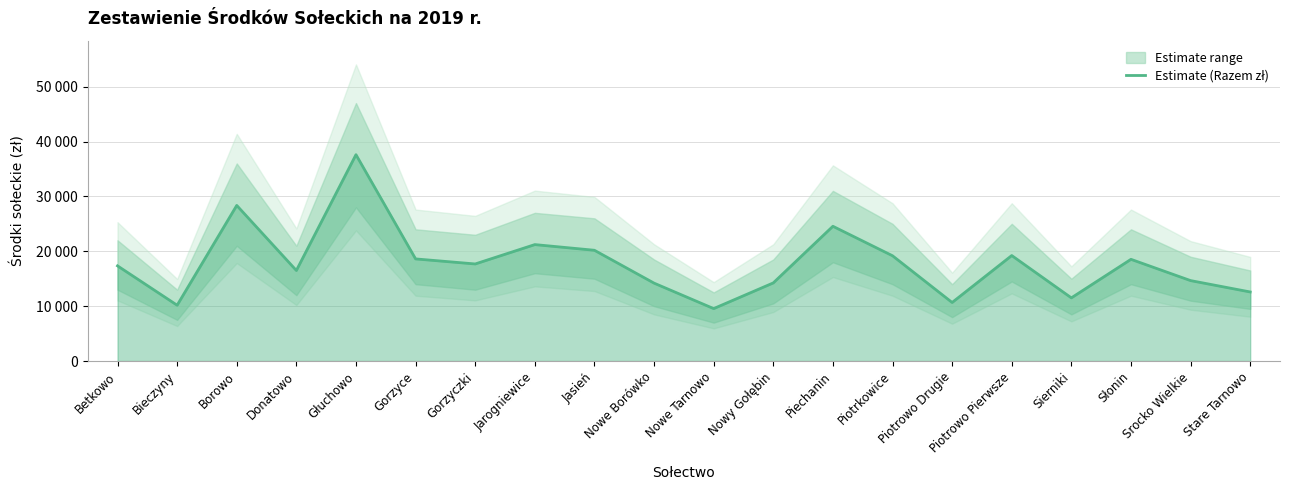

What is the ratio of the value at Piotrkowice to the value at Borowo?

0.7